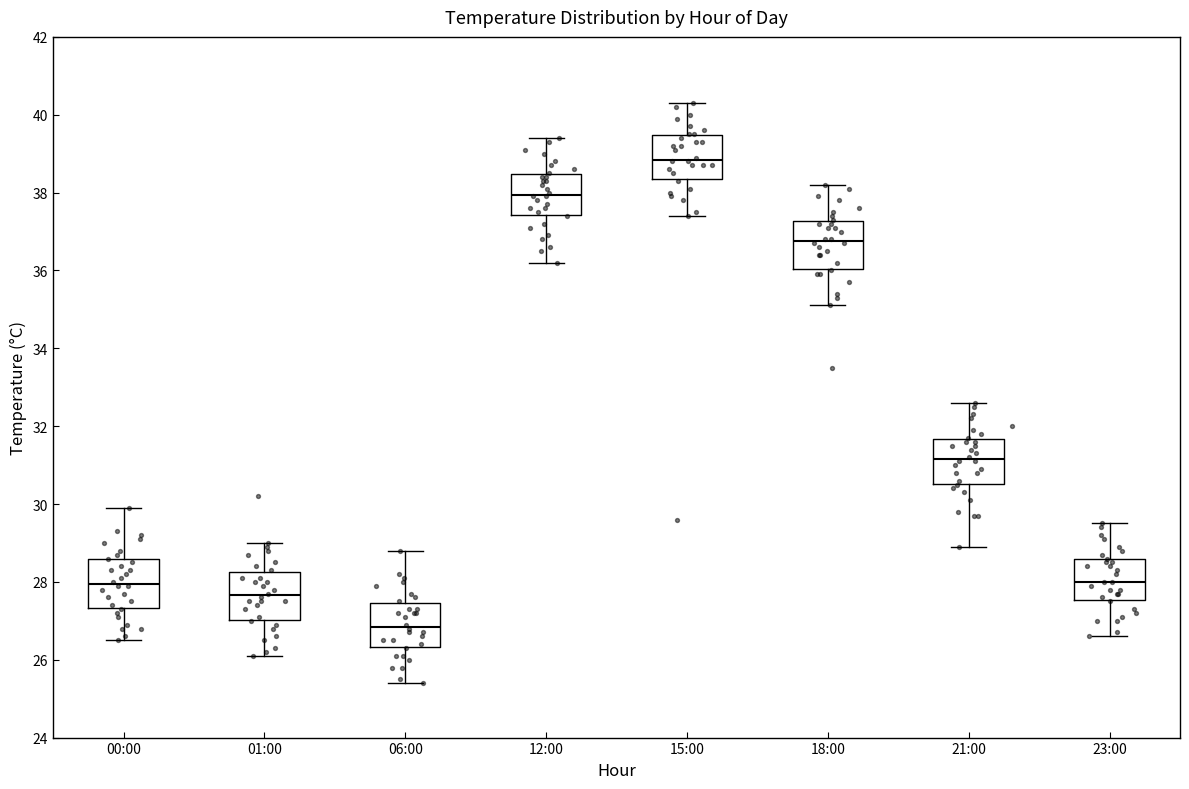

Reading left to right, transcribe this box plot: for each box, give where its median line is, the range the box spans, and where its two whiskers end, as read against the y-axis. The values are not printed on the chart, so give them approximately, as read against the axis.

00:00: median 28.0, box 27.4 to 28.6, whiskers 26.6 to 30.0
01:00: median 27.6, box 27.0 to 28.2, whiskers 26.2 to 29.0
06:00: median 26.8, box 26.4 to 27.4, whiskers 25.4 to 28.8
12:00: median 38.0, box 37.4 to 38.4, whiskers 36.2 to 39.4
15:00: median 38.8, box 38.4 to 39.4, whiskers 37.4 to 40.4
18:00: median 36.8, box 36.0 to 37.2, whiskers 35.2 to 38.2
21:00: median 31.2, box 30.6 to 31.6, whiskers 29.0 to 32.6
23:00: median 28.0, box 27.6 to 28.6, whiskers 26.6 to 29.6